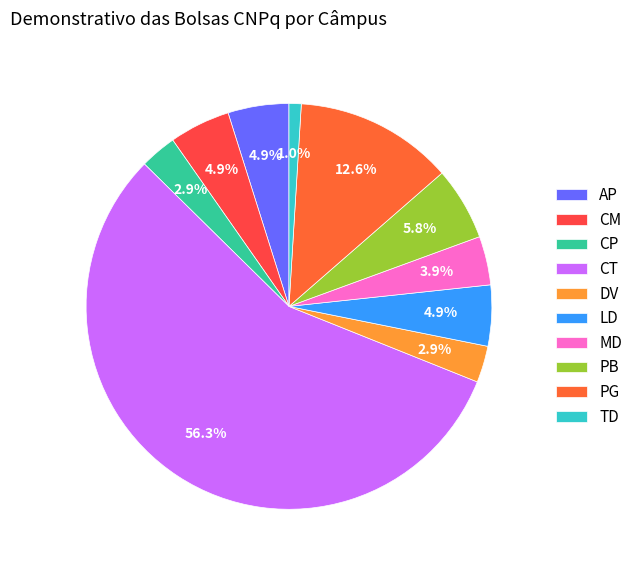

What is the total percentage of CT and PB?

62.1%